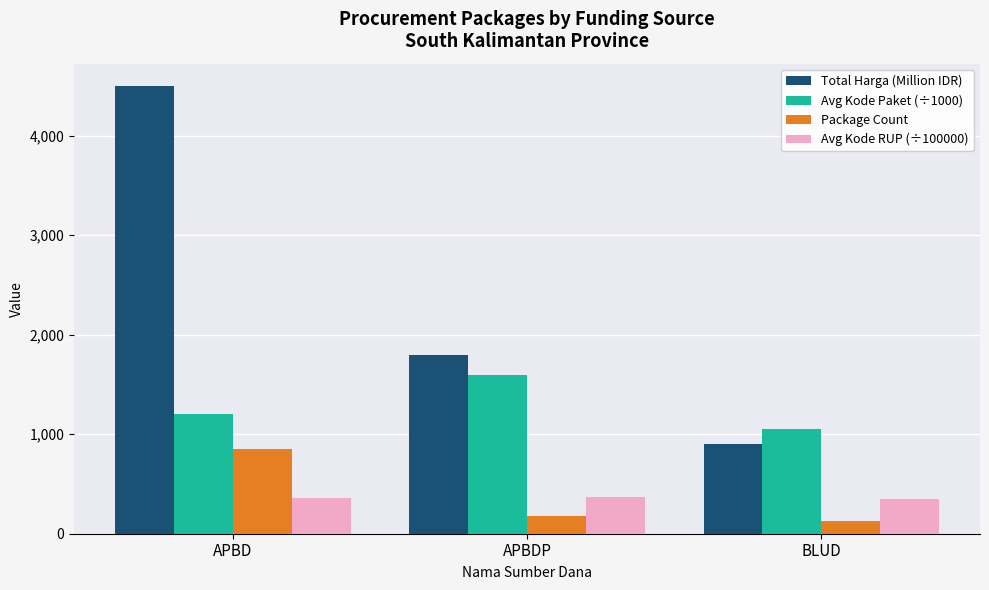

What are all the series names shown in the legend?

Total Harga (Million IDR), Avg Kode Paket (÷1000), Package Count, Avg Kode RUP (÷100000)